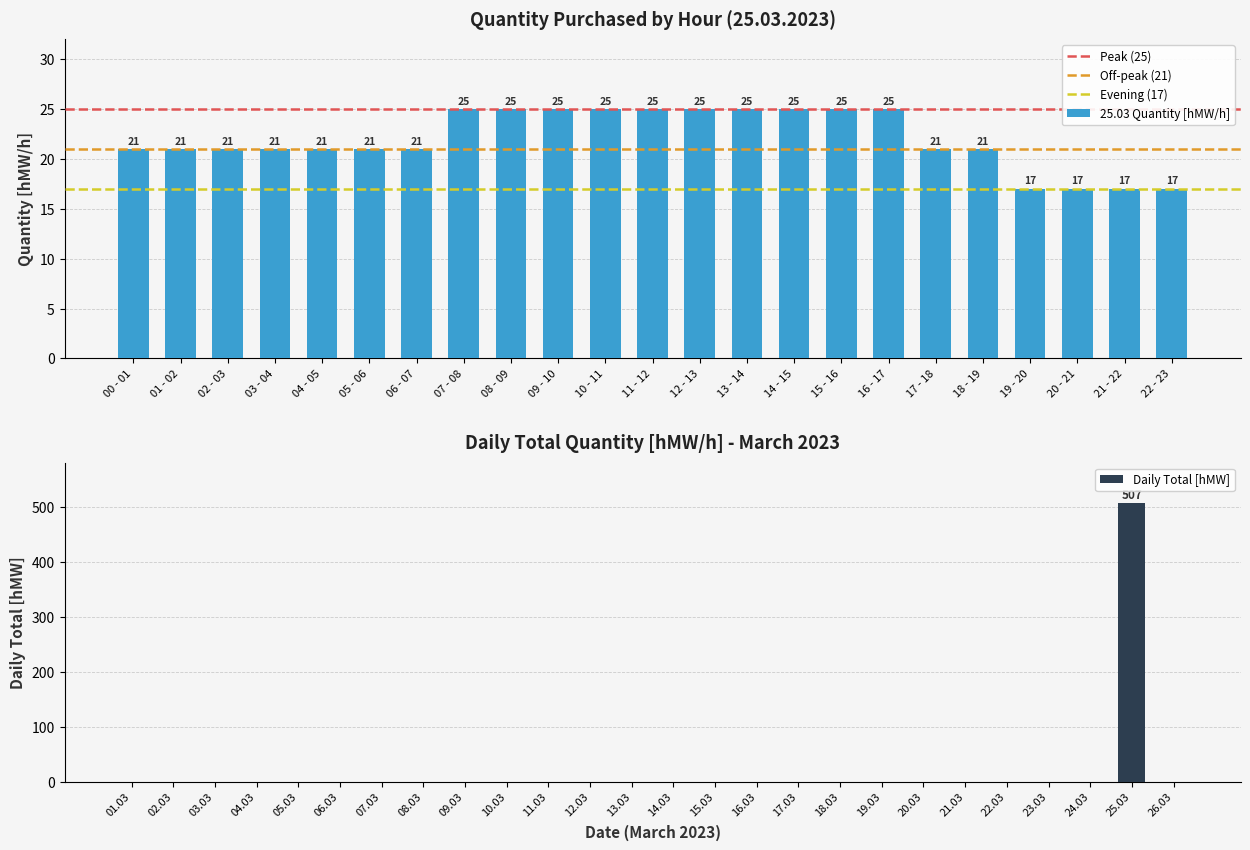

At which label is the value closest to 21?

00 - 01